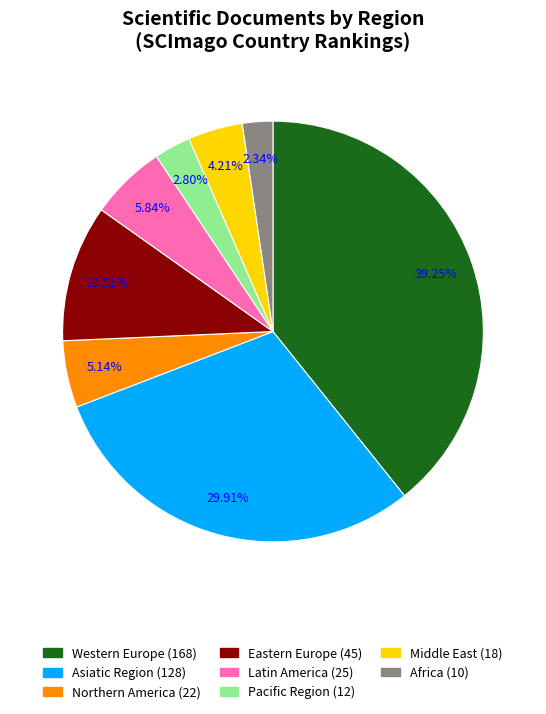

To the nearest percent, what is the difference between the largest and smallest slice percentages?

37%